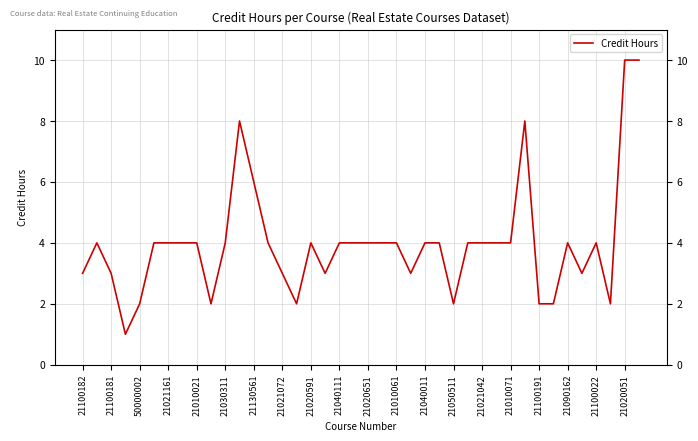

What is the difference between the maximum and minimum values?

9